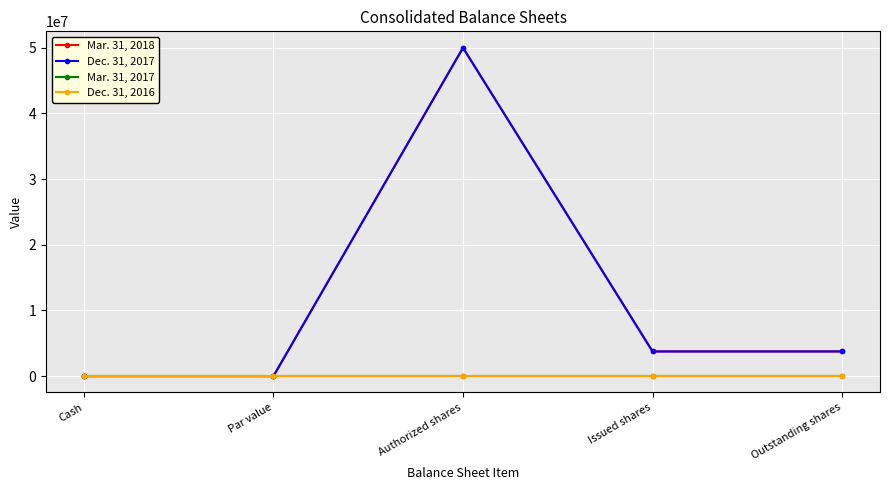

Reading left to right, extract all data points from this chart.

Mar. 31, 2018: Cash=0	Par value=1	Authorized shares=50000000	Issued shares=3753405	Outstanding shares=3753405
Dec. 31, 2017: Cash=0	Par value=1	Authorized shares=50000000	Issued shares=3750171	Outstanding shares=3750171
Mar. 31, 2017: Cash=0	Par value=0	Authorized shares=0	Issued shares=0	Outstanding shares=0
Dec. 31, 2016: Cash=0	Par value=0	Authorized shares=0	Issued shares=0	Outstanding shares=0